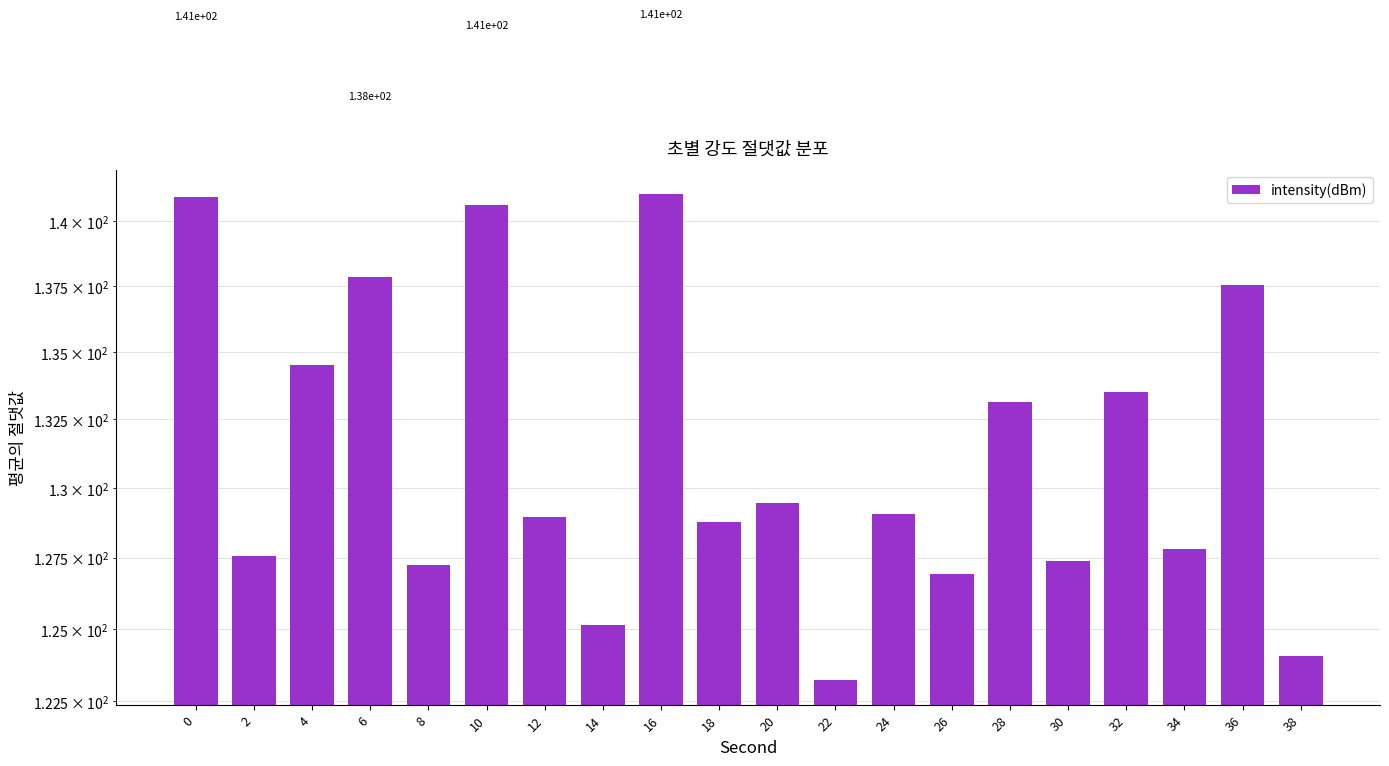

Rank the categories by value from highest to lowest.

16, 0, 10, 6, 36, 4, 32, 28, 20, 24, 12, 18, 34, 2, 30, 8, 26, 14, 38, 22